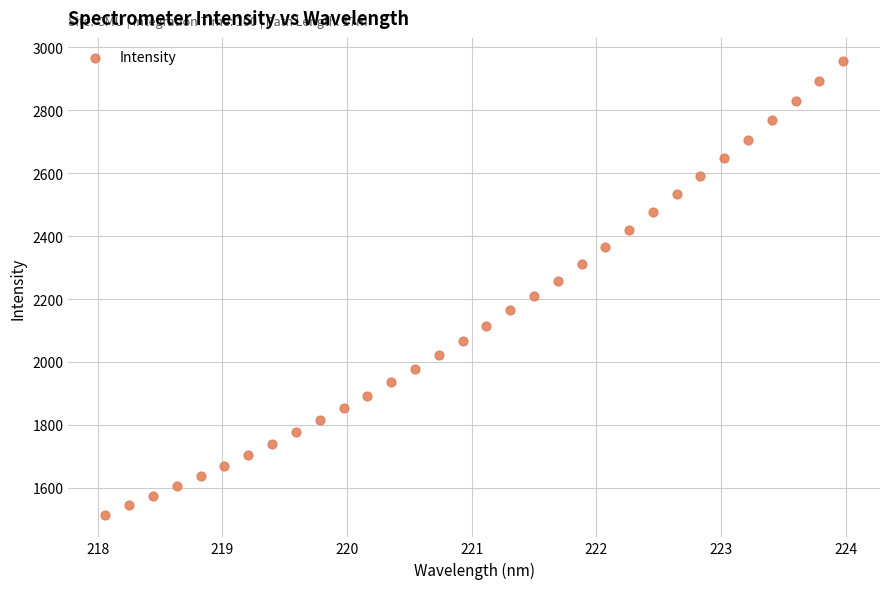

What is the range of Y values (max minus min)?

1443.4